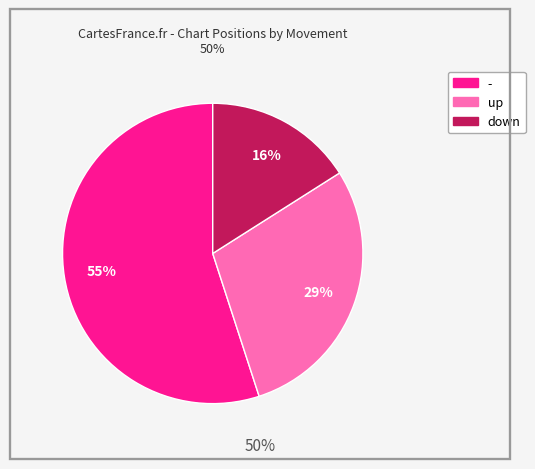

Between - and down, which is larger?

-